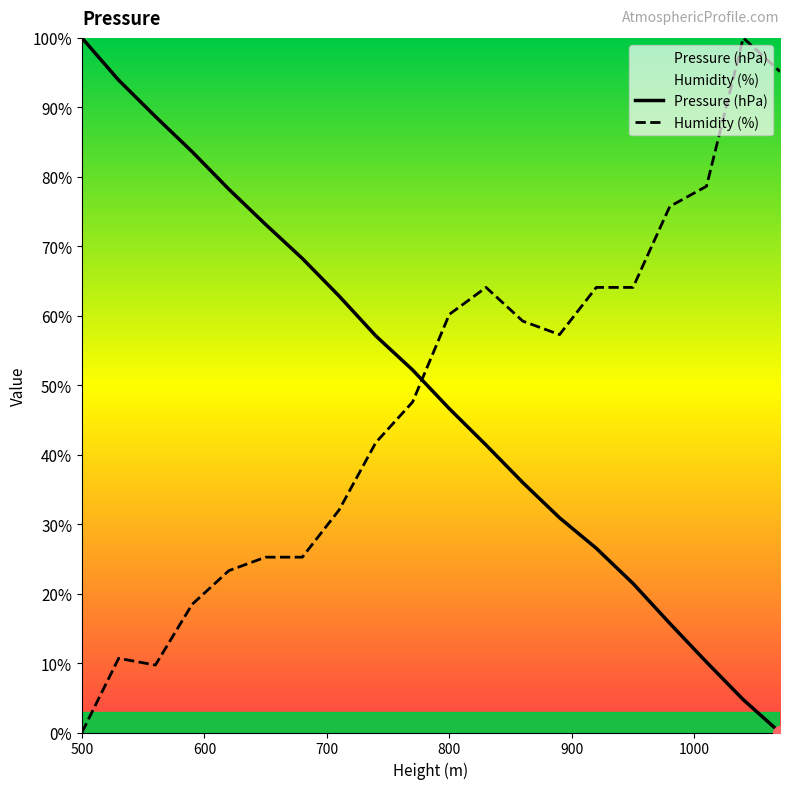

List the series in order of their peak value, highest first.

Pressure (hPa), Humidity (%)